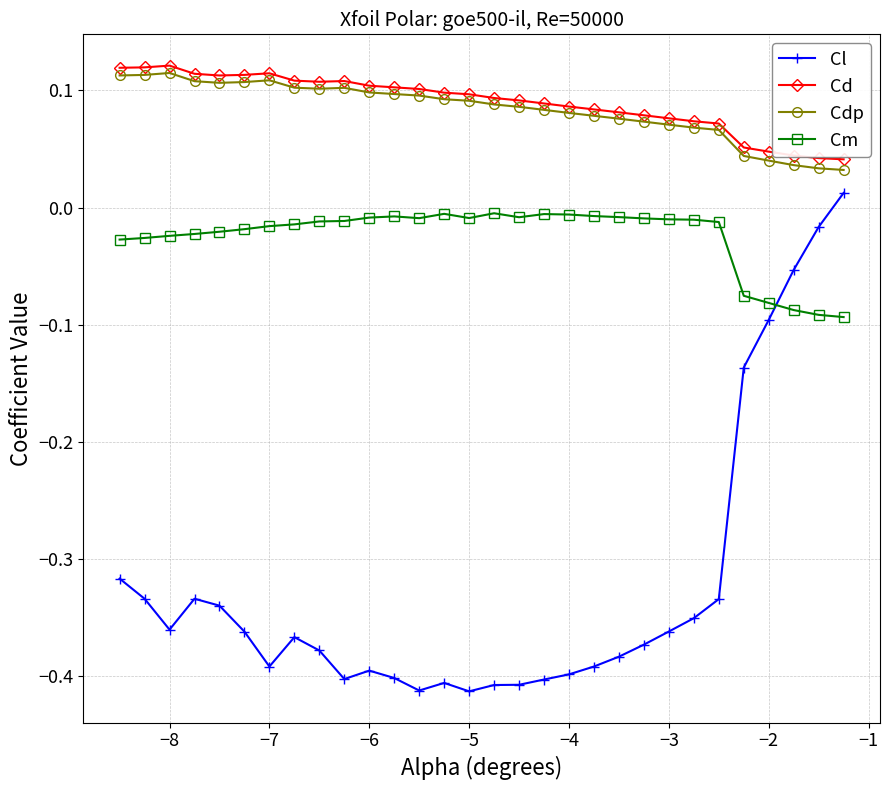

Which series ends up on top after the final intersection of Cl and Cm?

Cl